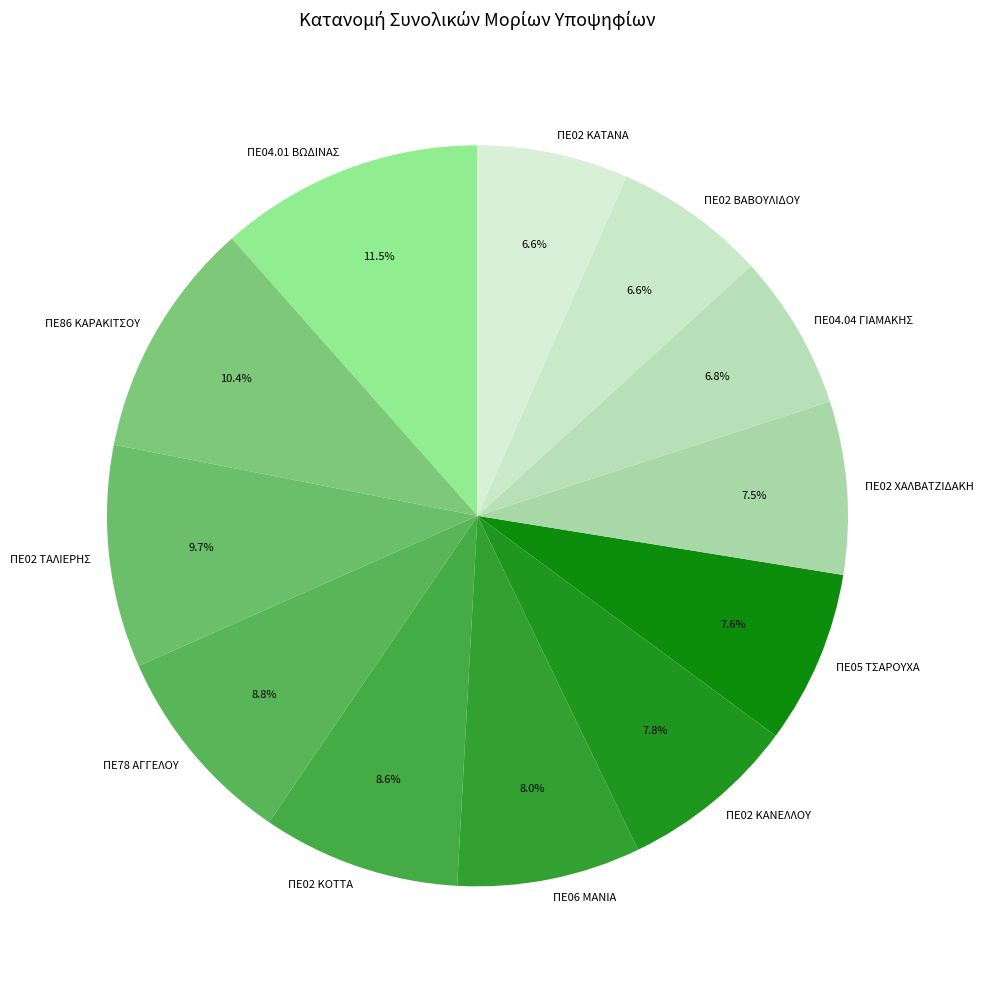

How many slices are in this pie chart?

12